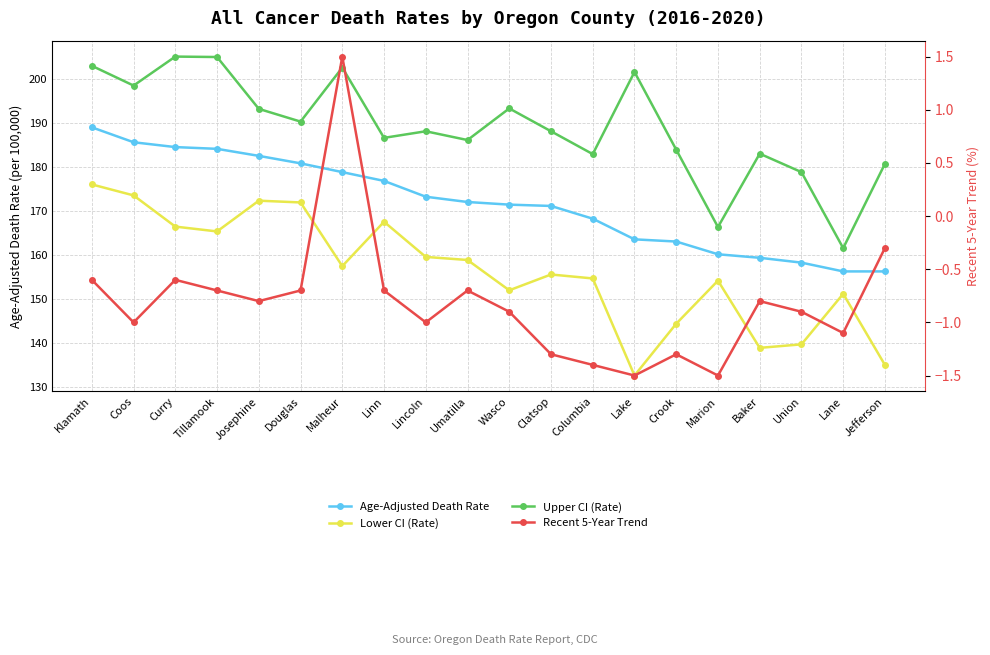

Where does the Age-Adjusted Death Rate series first go above 172?

Klamath